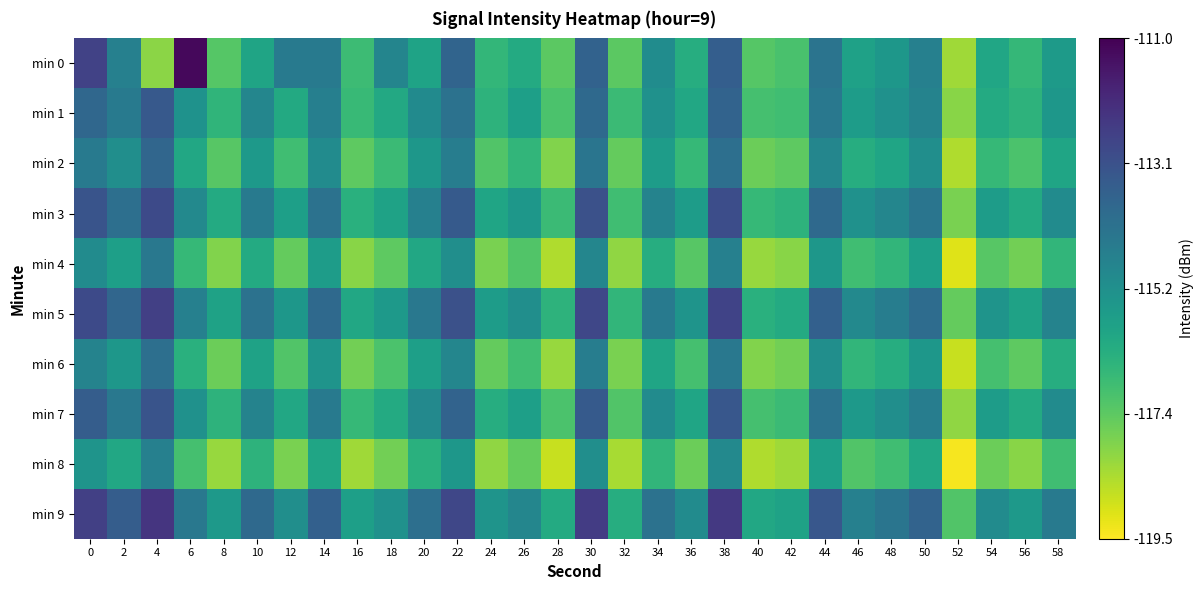

What is the spread (max minus min) of values at 4?

5.7